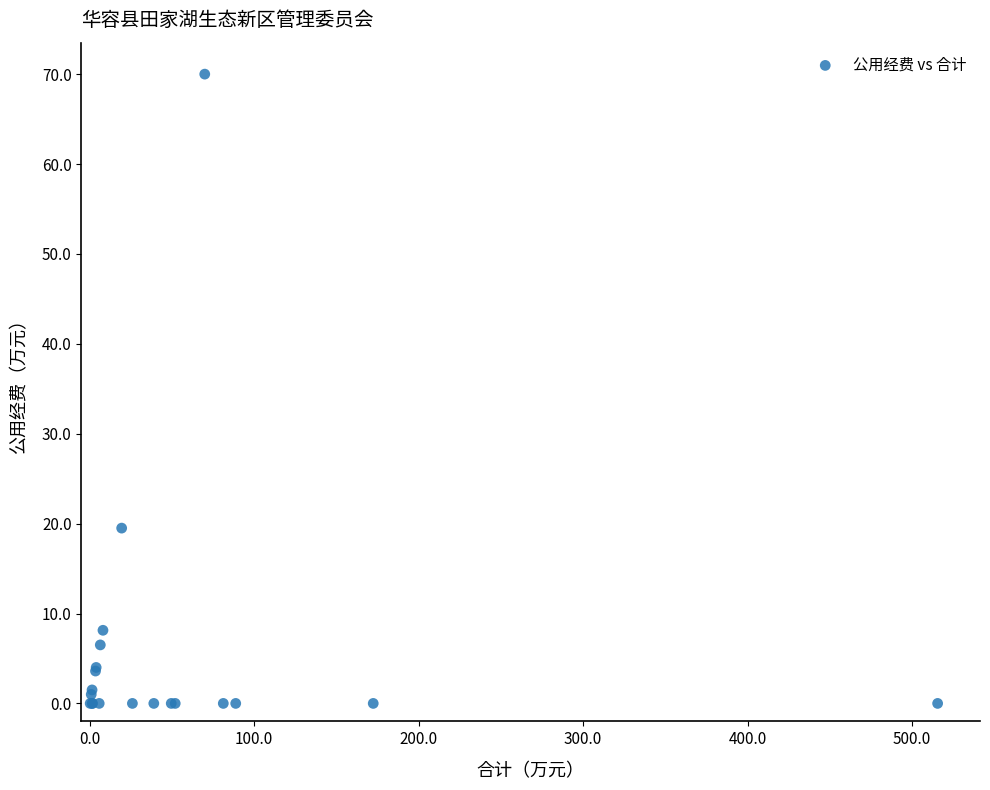

What Y value in the scatter plot is closest to 35?

19.5